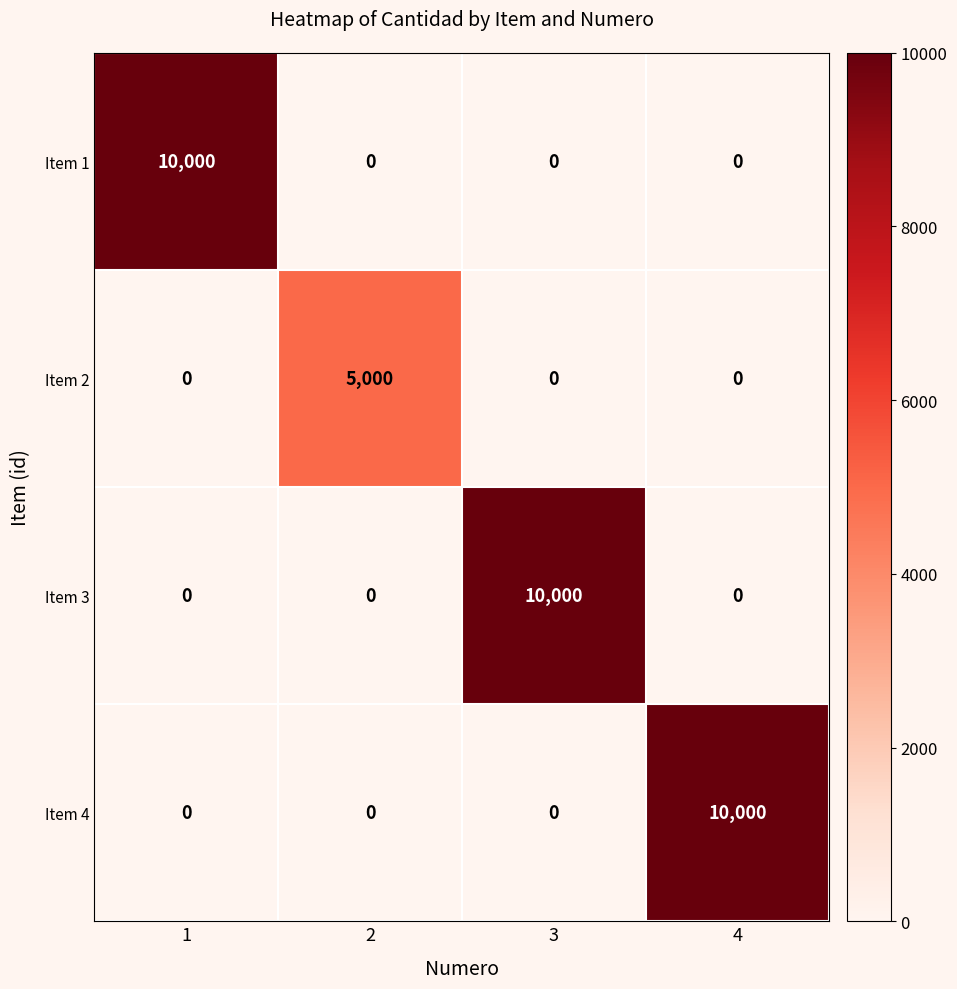

Reading left to right, extract all data points from this chart.

Item 1: 1=10000	2=0	3=0	4=0
Item 2: 1=0	2=5000	3=0	4=0
Item 3: 1=0	2=0	3=10000	4=0
Item 4: 1=0	2=0	3=0	4=10000